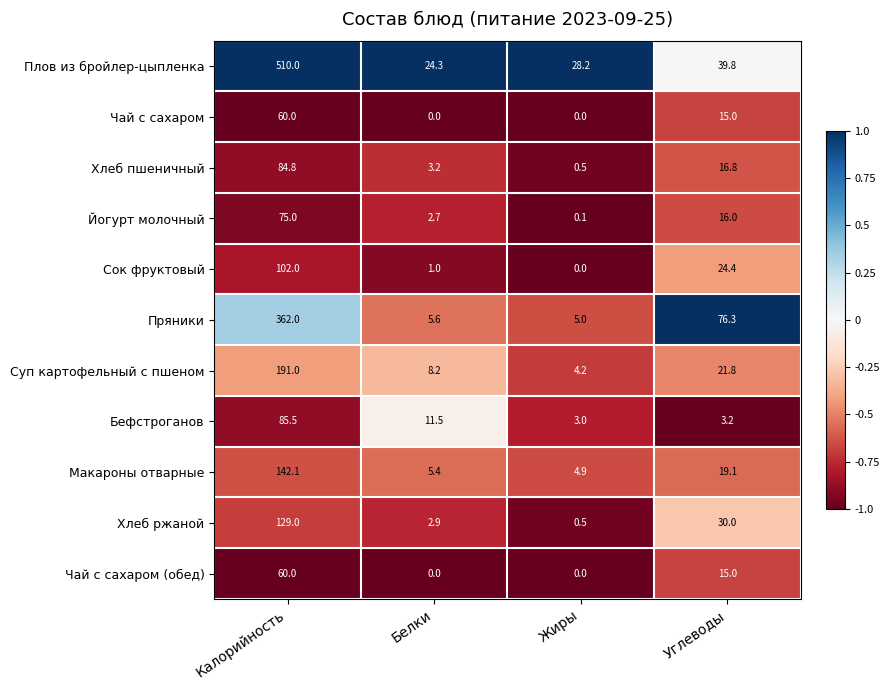

What is the total value across all series at Жиры?

46.4